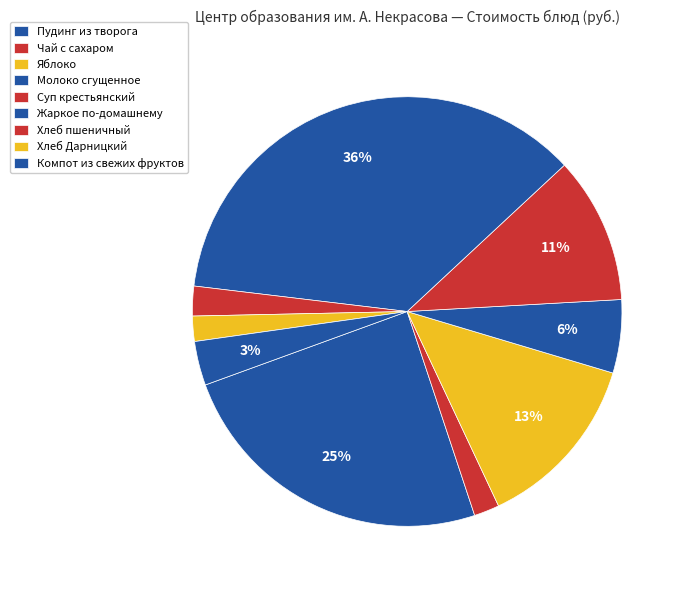

The Суп крестьянский slice represents 5% of the pie. True or false?

False